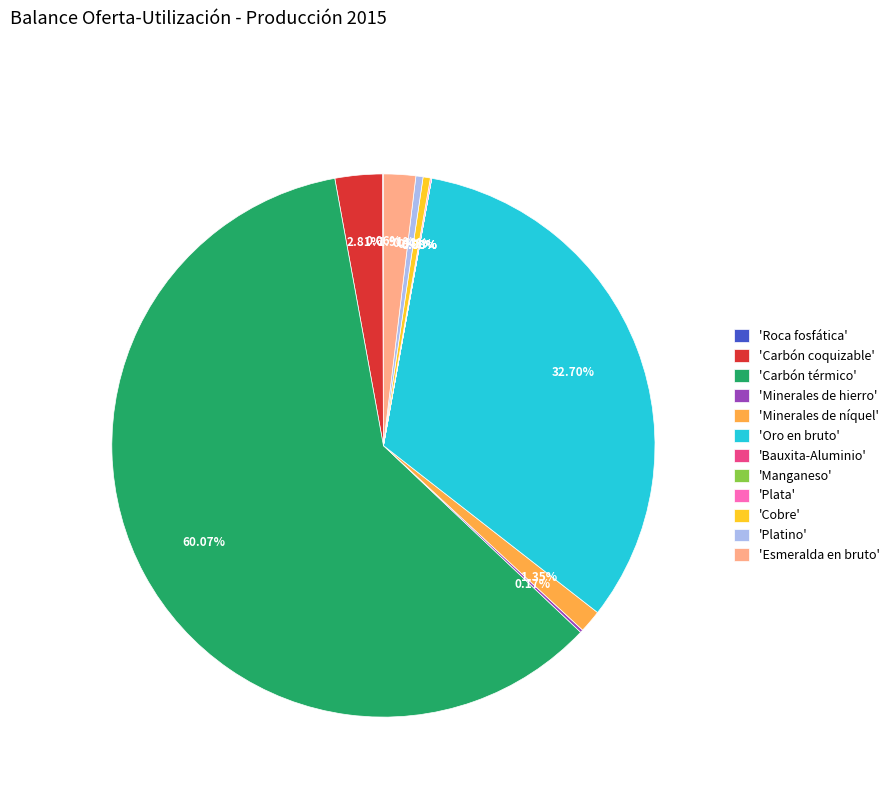

Is the sum of 'Carbón coquizable' and 'Oro en bruto' greater than half?

No